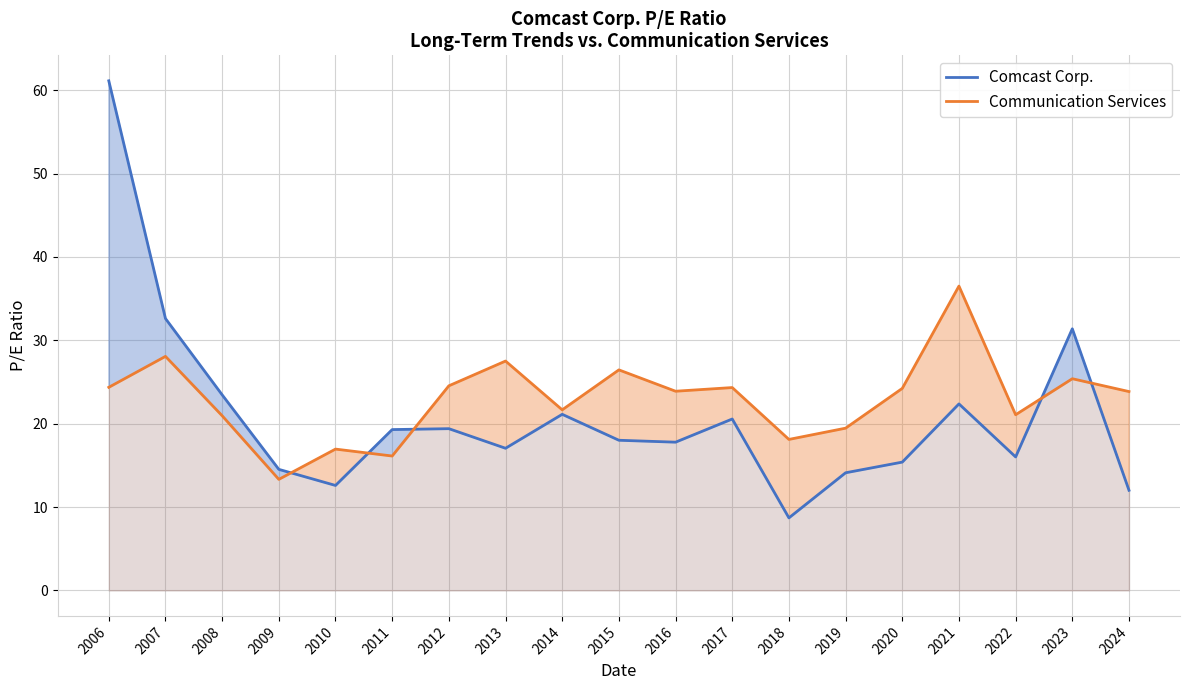

Where does the Comcast Corp. series first go above 18?

2006